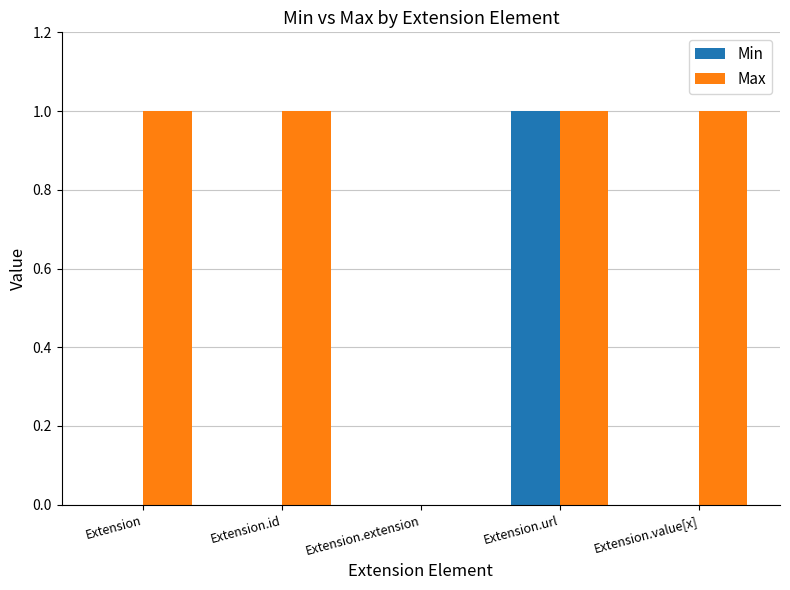

Are the bars grouped side by side (vs. stacked)?

Yes